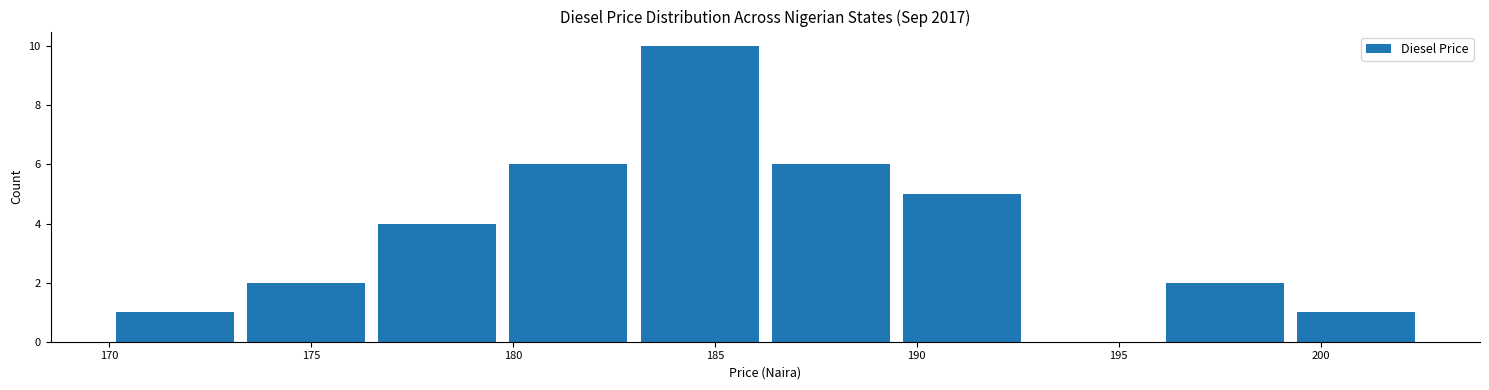

How tall is the bar that spans 186.25 to 189.50 on the x-axis? Neither the bar edges nor the heights are printed on the chart, so give them approximately, as read against the axes.

6